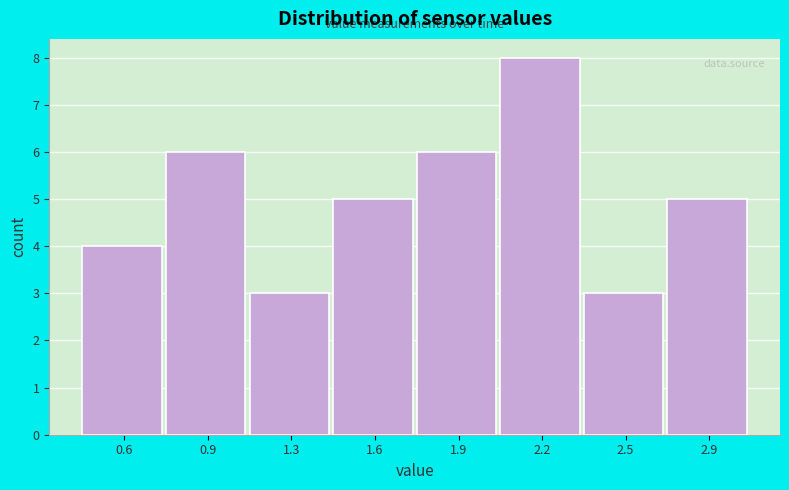

Reading right to left, extract all data points from this chart.

5	3	8	6	5	3	6	4